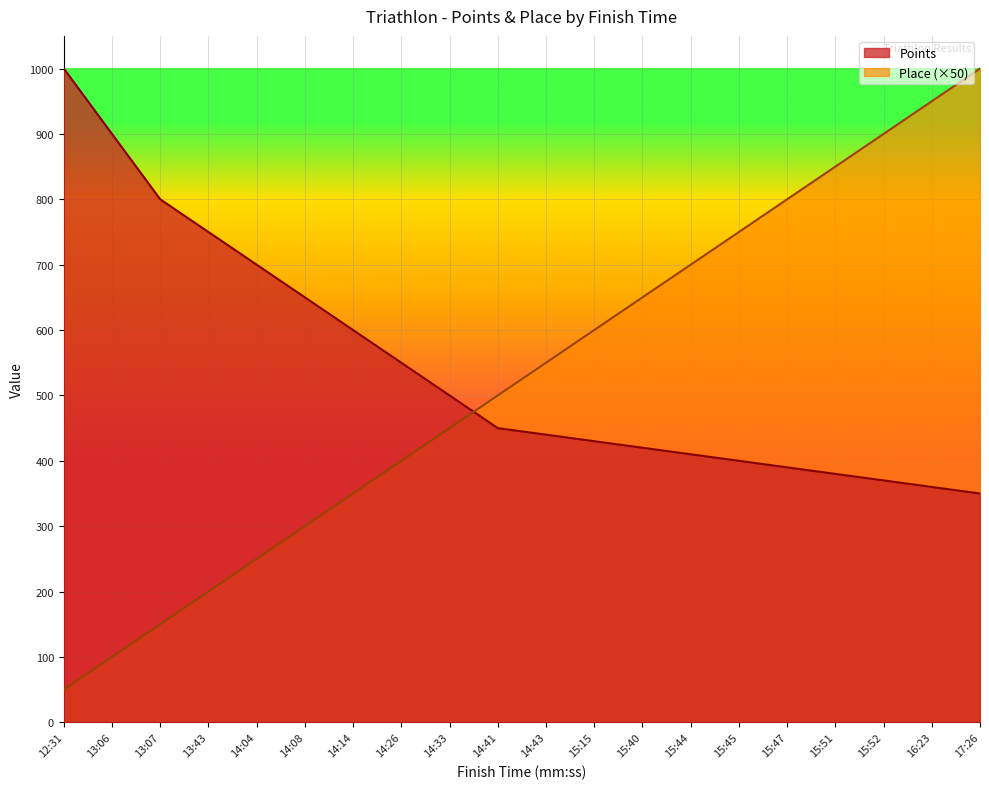

What is the sum of the Points values at 15:40 and 14:14?

1020